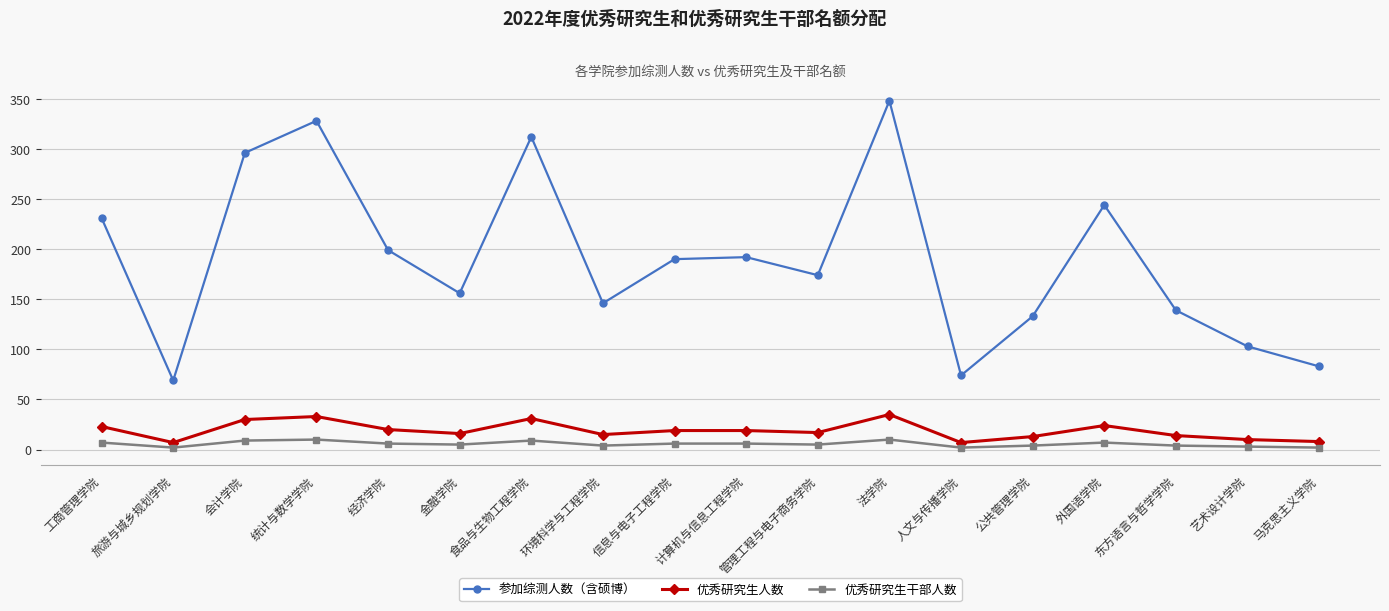

What is the label of the 17th point from the left?

艺术设计学院